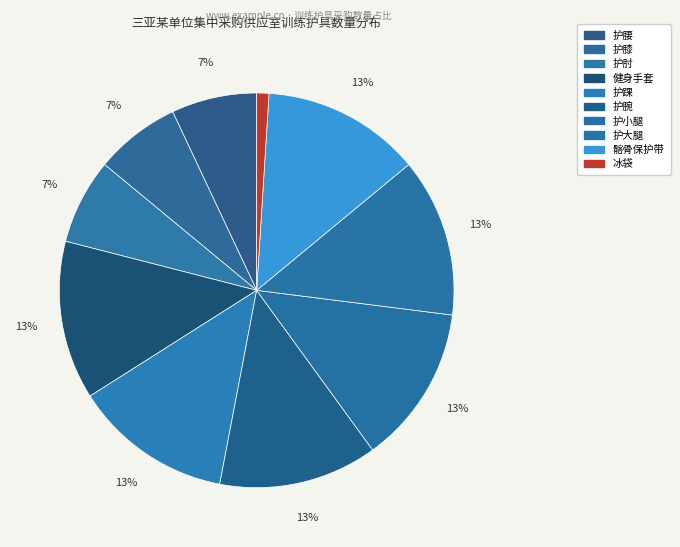

What is the change in value from 护腰 to 护大腿?

+600